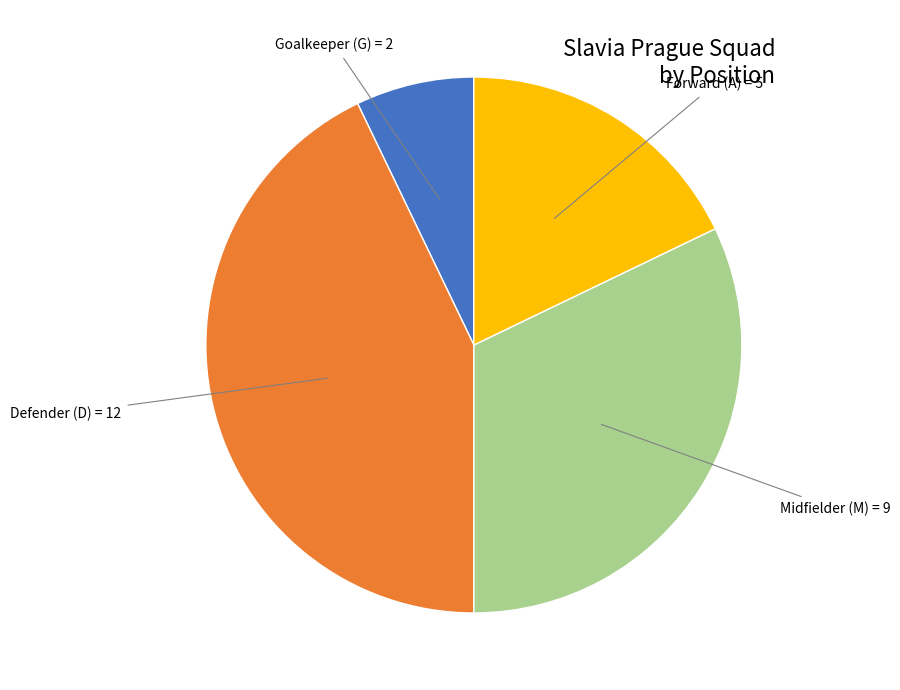

Is there a majority slice in this chart?

No